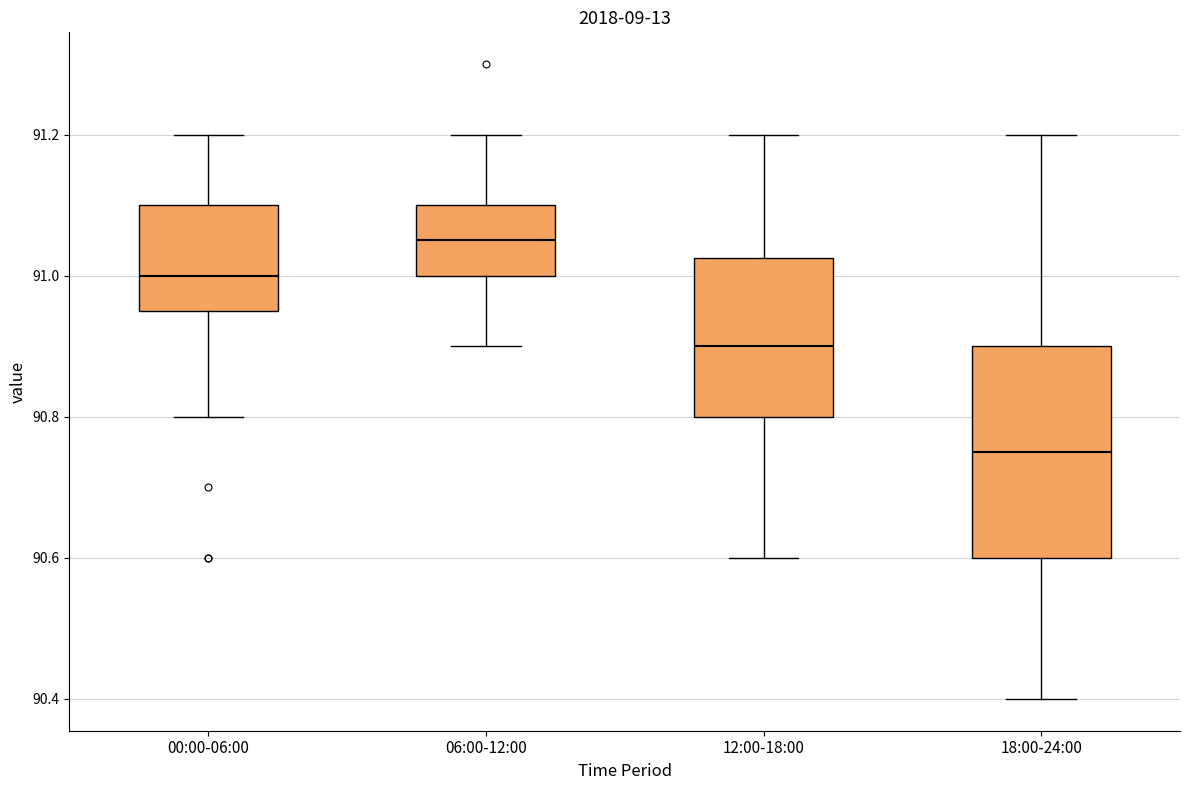

Reading left to right, transcribe this box plot: for each box, give where its median line is, the range the box spans, and where its two whiskers end, as read against the y-axis. The values are not printed on the chart, so give them approximately, as read against the axis.

00:00-06:00: median 91.00, box 90.96 to 91.10, whiskers 90.80 to 91.20
06:00-12:00: median 91.06, box 91.00 to 91.10, whiskers 90.90 to 91.20
12:00-18:00: median 90.90, box 90.80 to 91.02, whiskers 90.60 to 91.20
18:00-24:00: median 90.76, box 90.60 to 90.90, whiskers 90.40 to 91.20